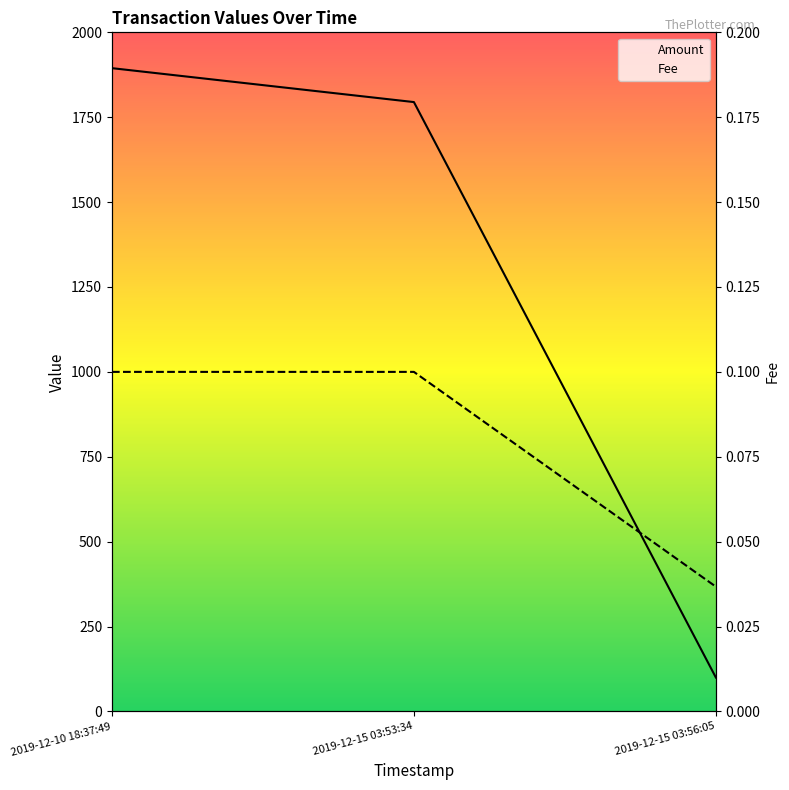

List the labels in order of Fee value, largest first.

2019-12-10 18:37:49, 2019-12-15 03:53:34, 2019-12-15 03:56:05